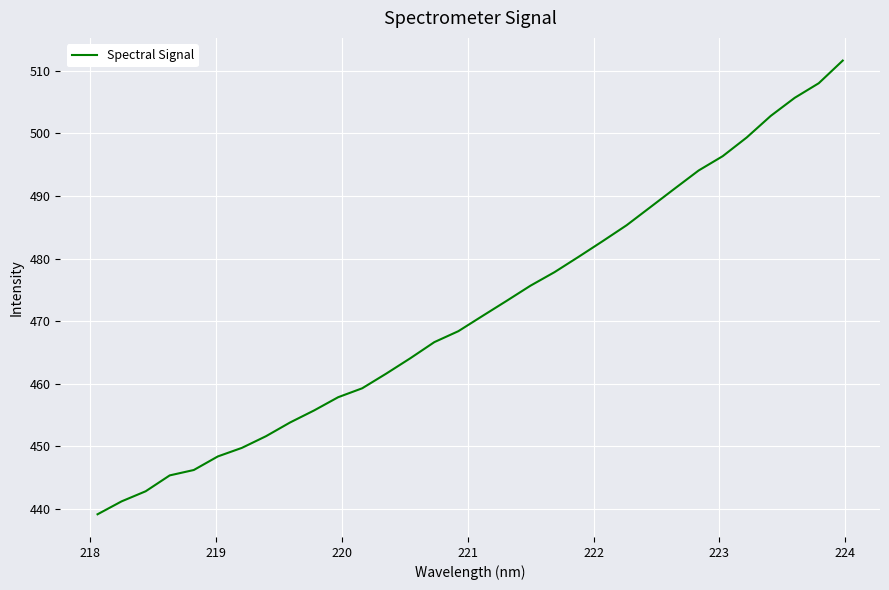

How many values are below 470?

16